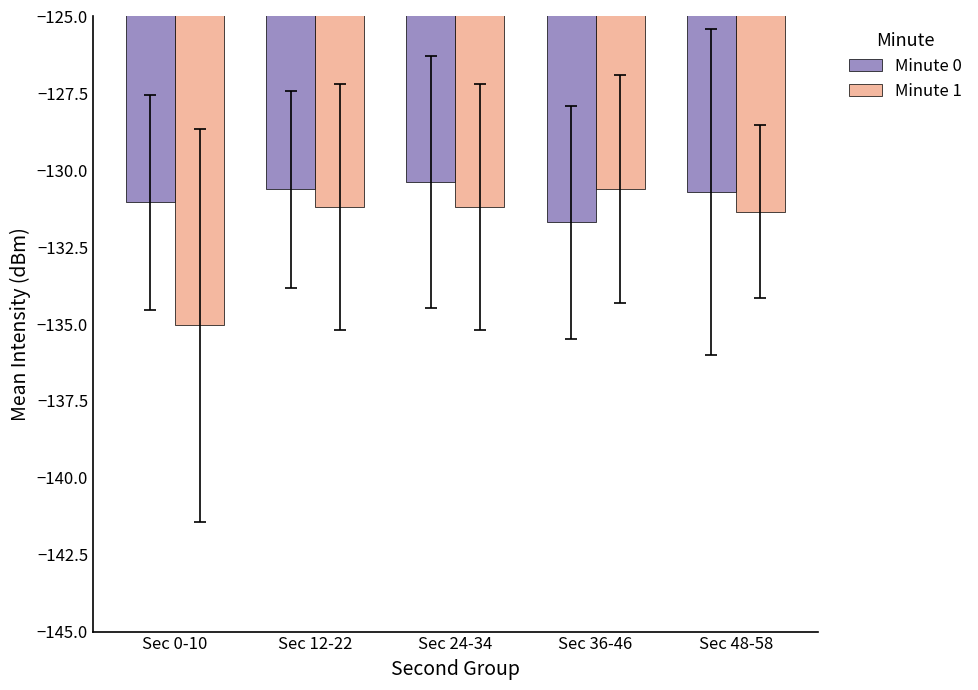

What is the total value across all series at Sec 36-46?

-262.3